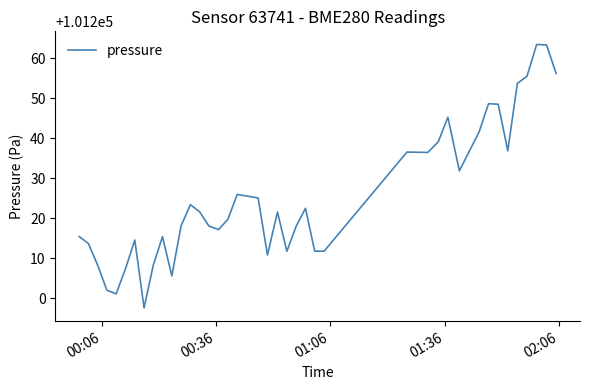

What is the minimum value shown in the chart?

101197.5